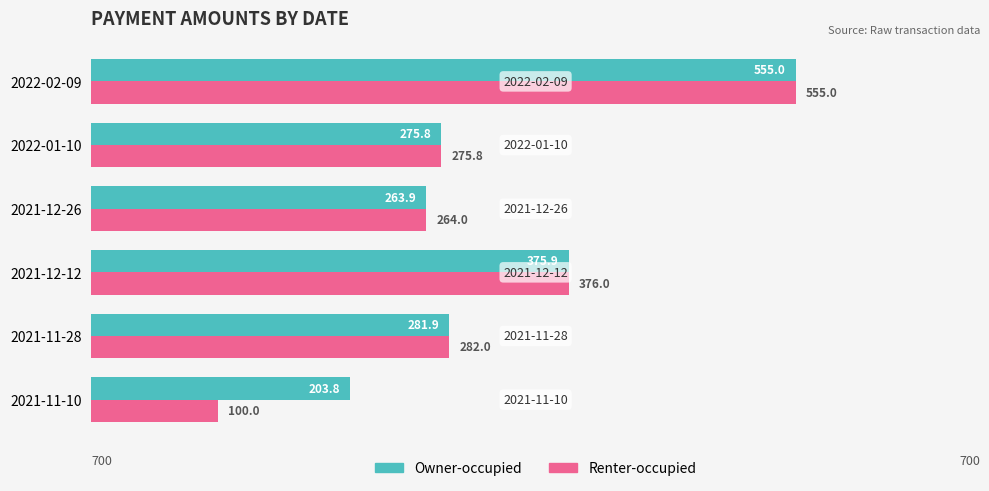

What is the difference between the second highest and minimum values in the Renter-occupied series?

276.0